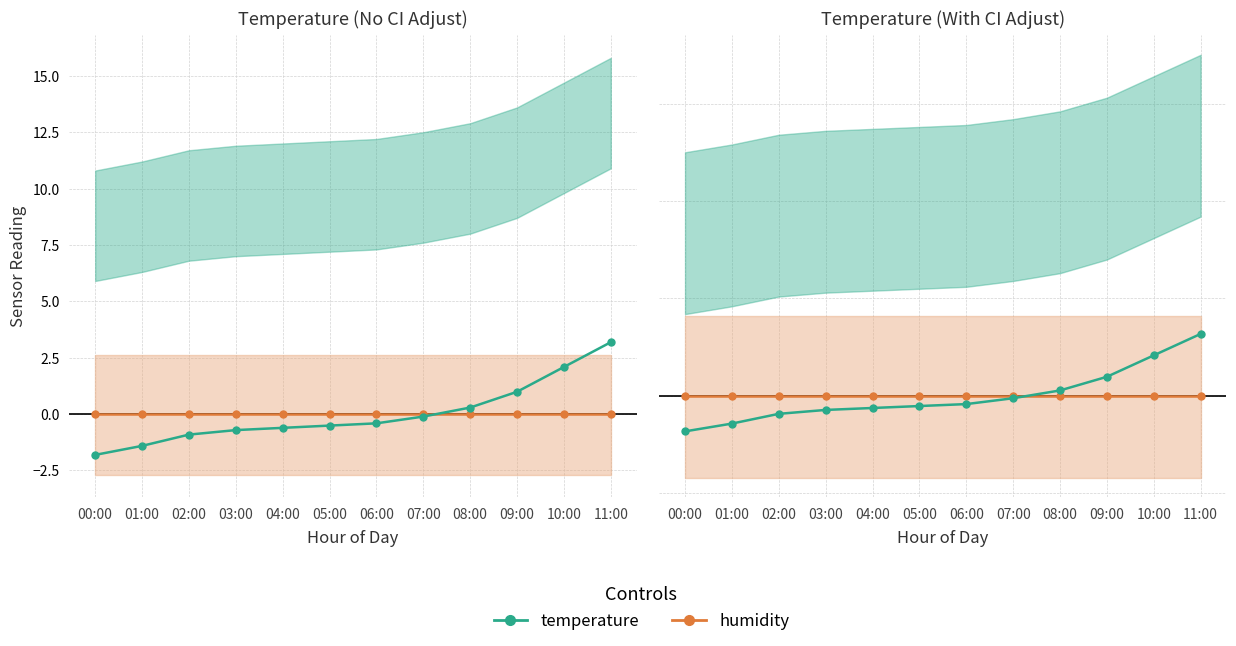

Which has a higher value, 07:00 or 11:00?

07:00